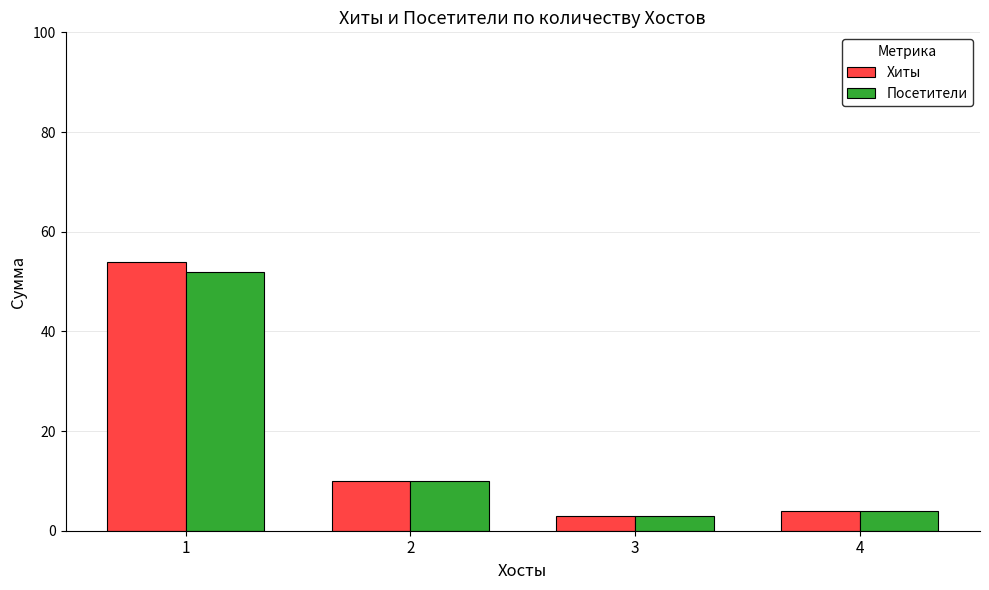

List the series in order of their peak value, highest first.

Хиты, Посетители